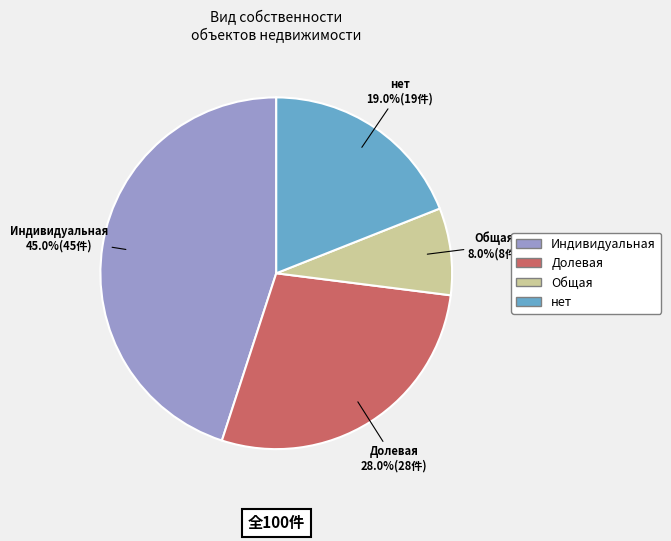

Which category has the biggest portion of the pie?

Индивидуальная